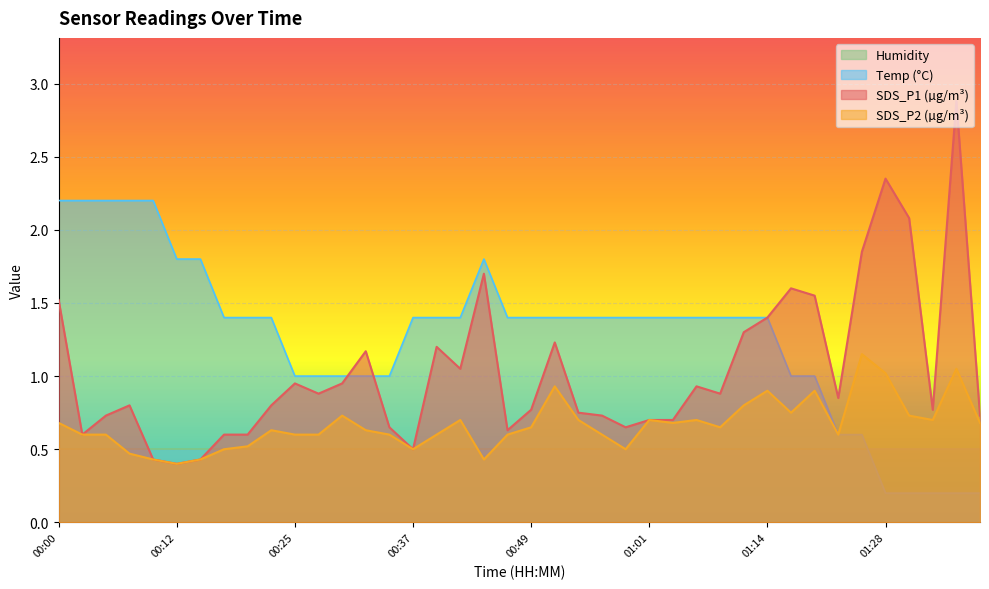

Which series has the largest total across all categories?

Temp (°C)